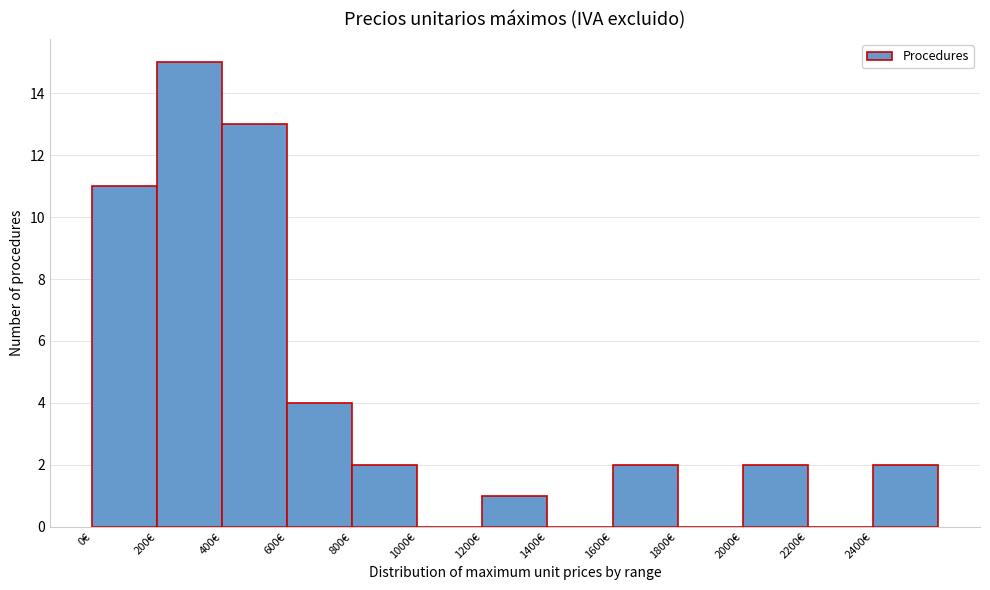

Reading left to right, list every bar in this chart as the range it spans on the x-axis followed by its height. The values are not printed on the chart, so give them approximately, as read against the axis.

0 to 200: 11
200 to 400: 15
400 to 600: 13
600 to 800: 4
800 to 1000: 2
1000 to 1200: 0
1200 to 1400: 1
1400 to 1600: 0
1600 to 1800: 2
1800 to 2000: 0
2000 to 2200: 2
2200 to 2400: 0
2400 to 2600: 2